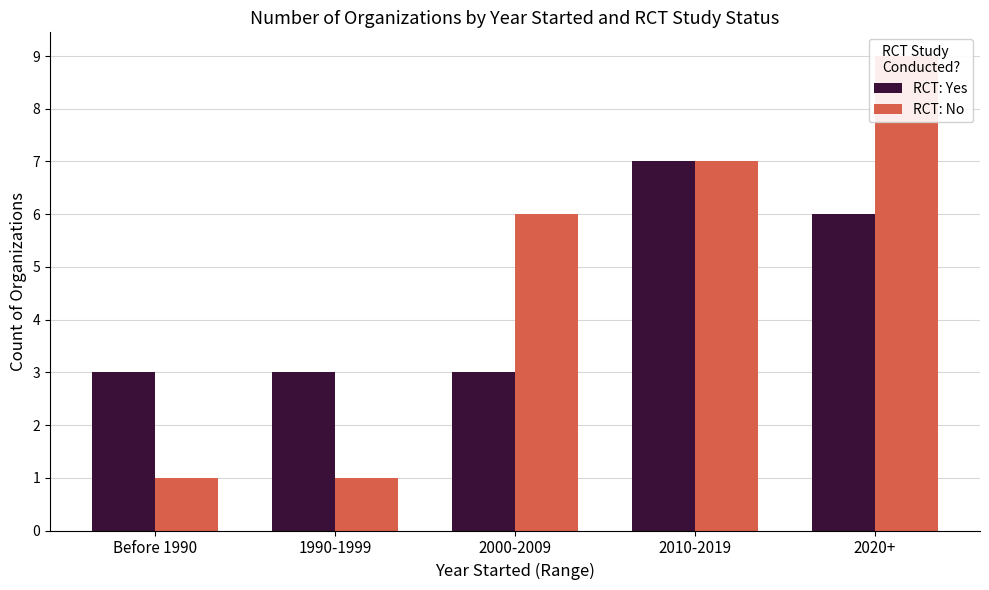

Reading left to right, list all the values displayed in this chart.

RCT: Yes: Before 1990=3	1990-1999=3	2000-2009=3	2010-2019=7	2020+=6
RCT: No: Before 1990=1	1990-1999=1	2000-2009=6	2010-2019=7	2020+=9